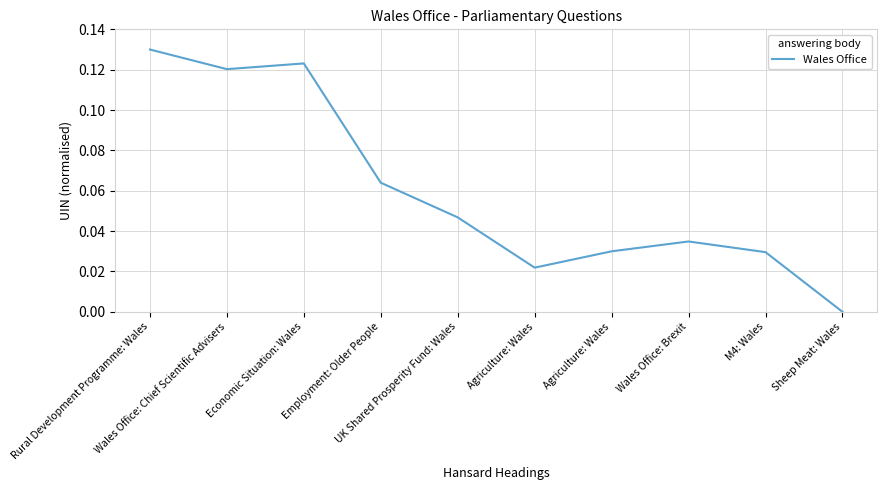

How many lines are shown in the chart?

1